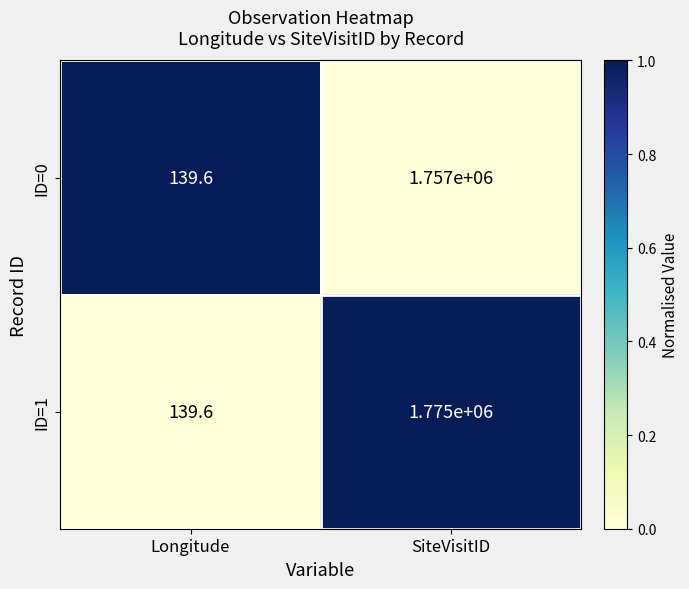

At which category is the sum across all series the highest?

SiteVisitID